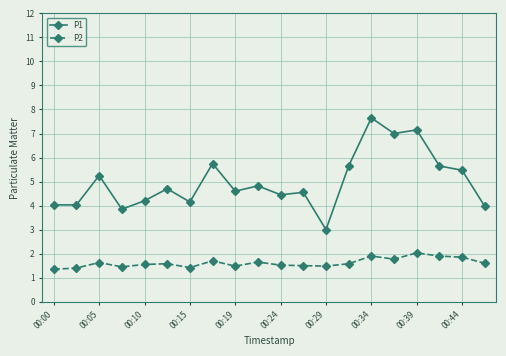

Which series has the largest total across all categories?

P1